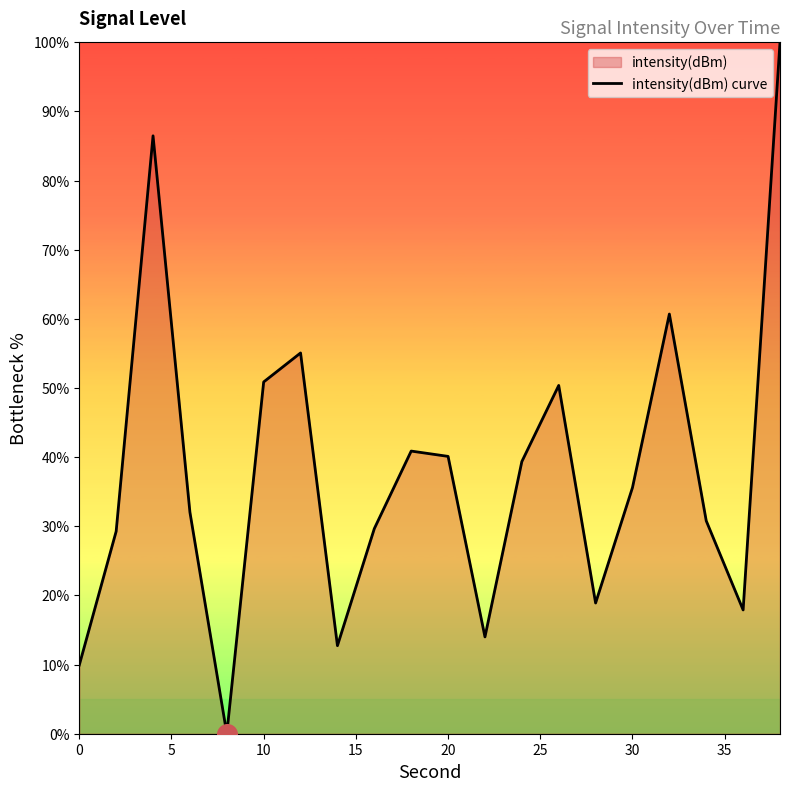

What is the maximum value shown in the chart?

100.0